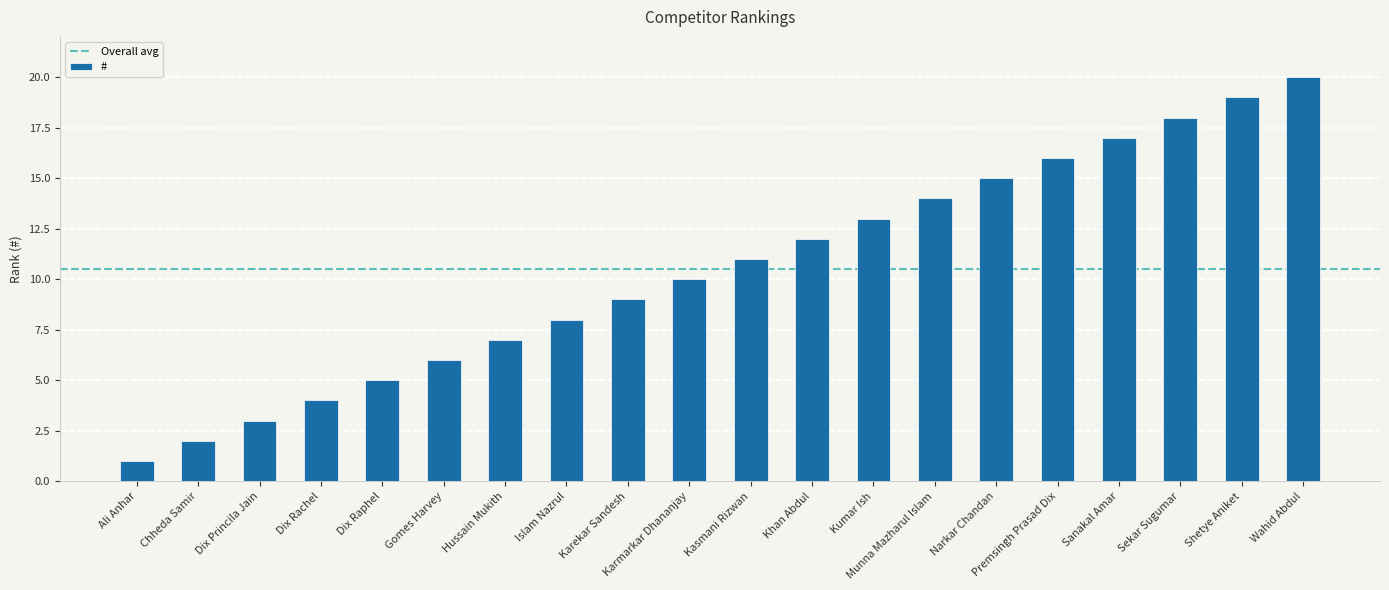

What is the sum of all values?

210